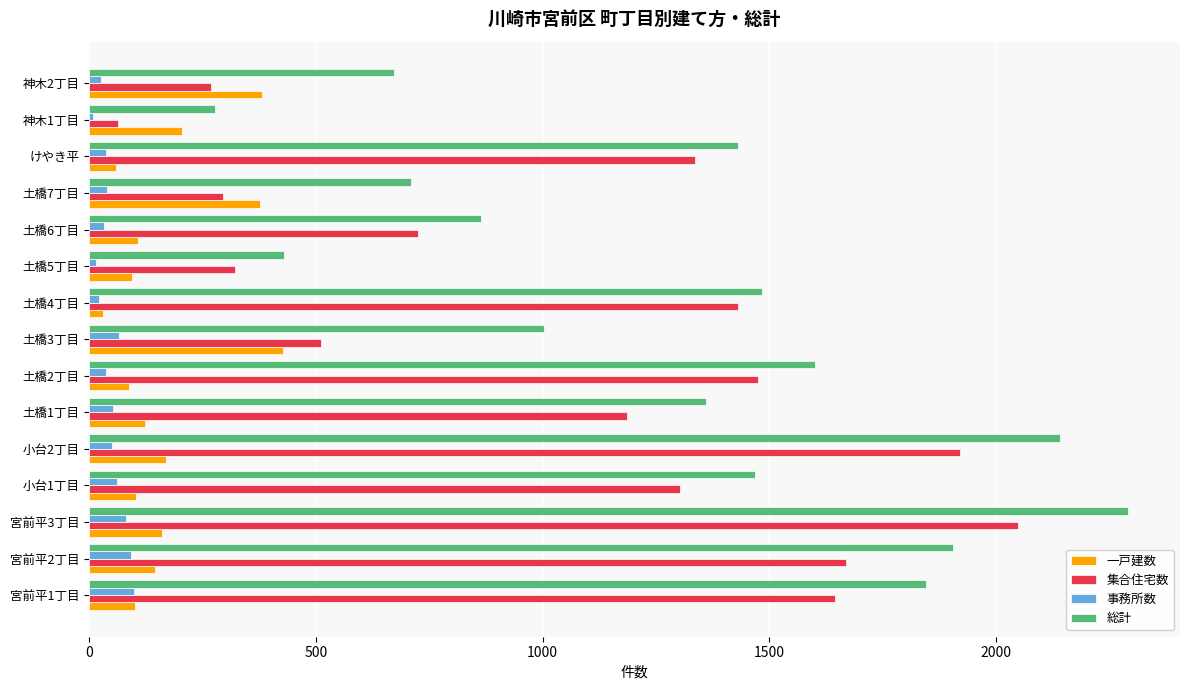

Rank the series by their maximum value, from lowest to highest.

事務所数, 一戸建数, 集合住宅数, 総計